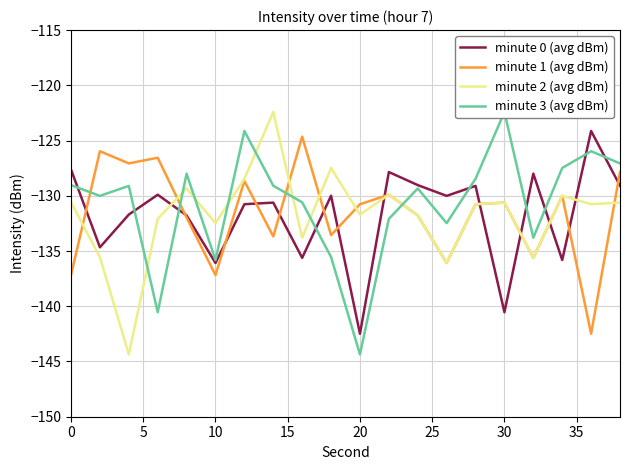

Which series ends up on top after the final intersection of minute 2 (avg dBm) and minute 1 (avg dBm)?

minute 1 (avg dBm)